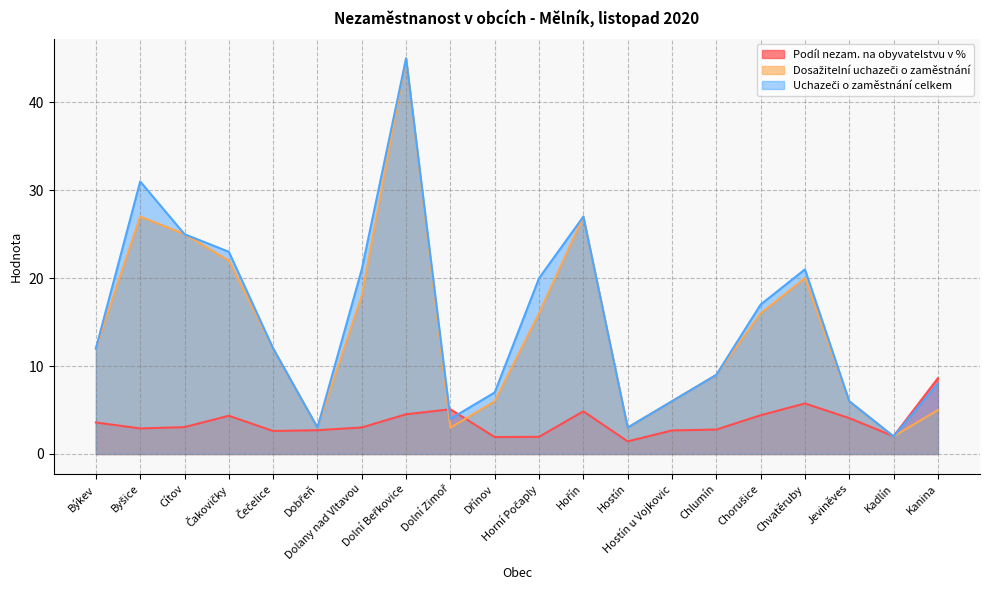

Read the Uchazeči o zaměstnání celkem value at Jeviněves.

6.0